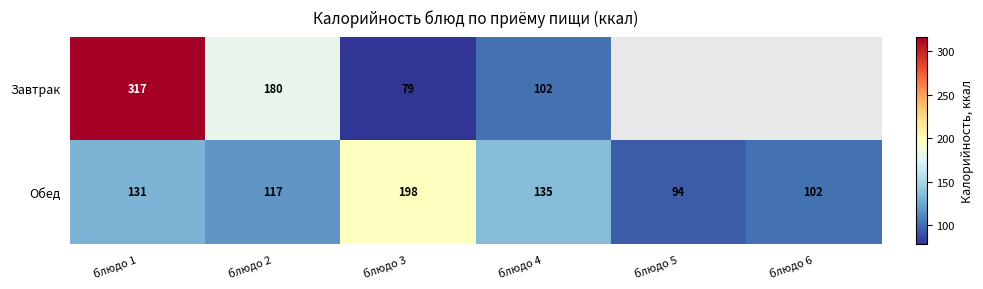

List the labels in order of Обед value, largest first.

блюдо 3, блюдо 4, блюдо 1, блюдо 2, блюдо 6, блюдо 5